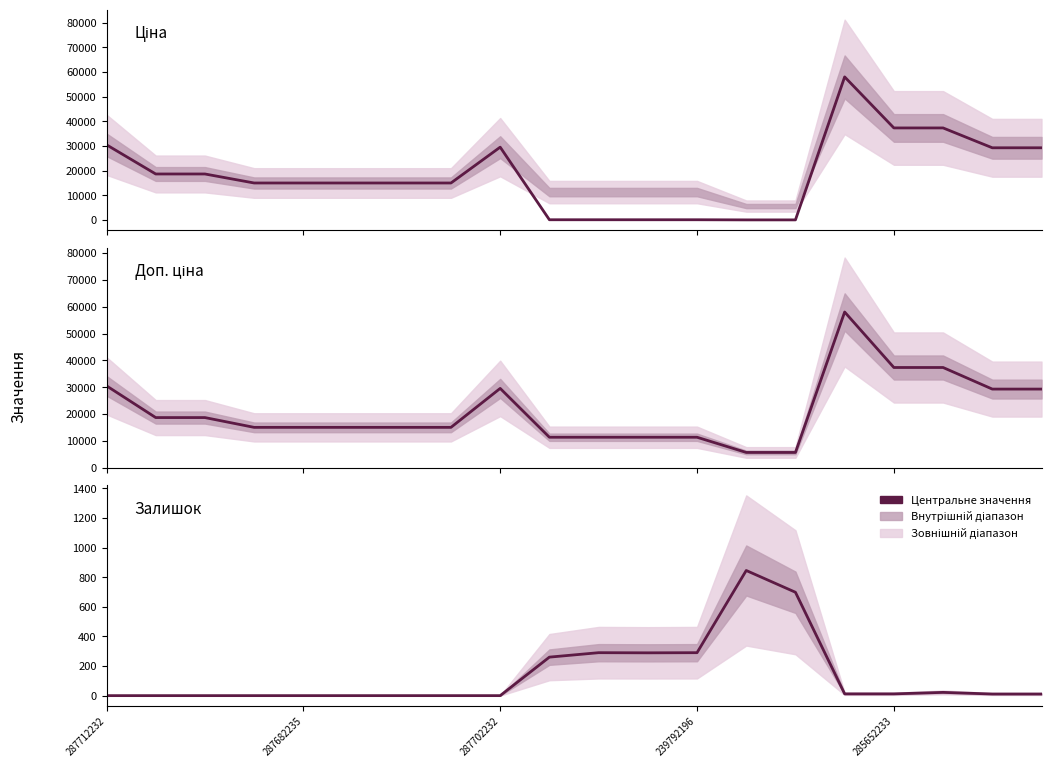

At how many categories does at least one series exceed 31664?

3